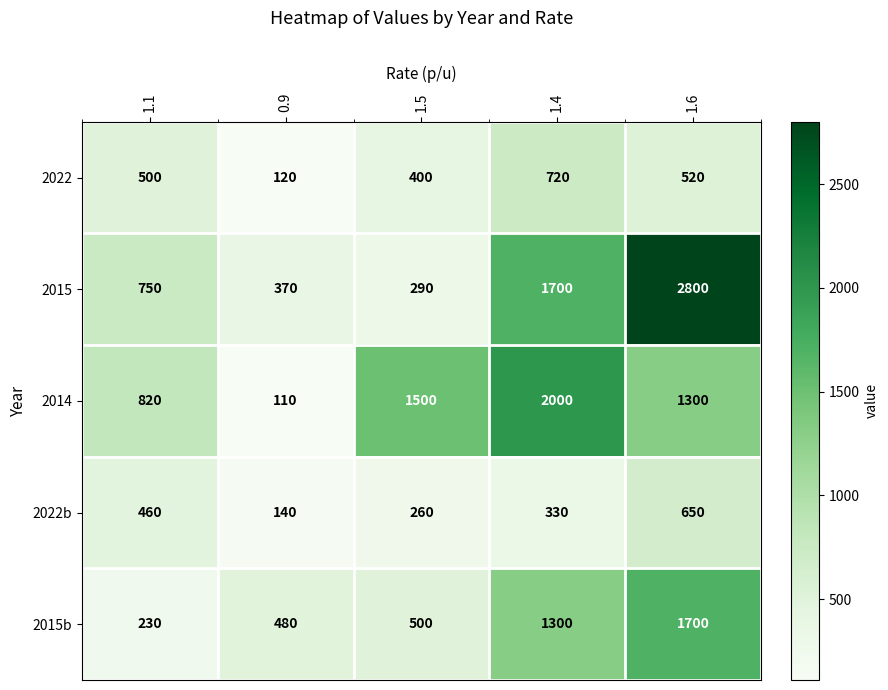

Reading left to right, extract all data points from this chart.

2022: 500	120	400	720	520
2015: 750	370	290	1700	2800
2014: 820	110	1500	2000	1300
2022b: 460	140	260	330	650
2015b: 230	480	500	1300	1700